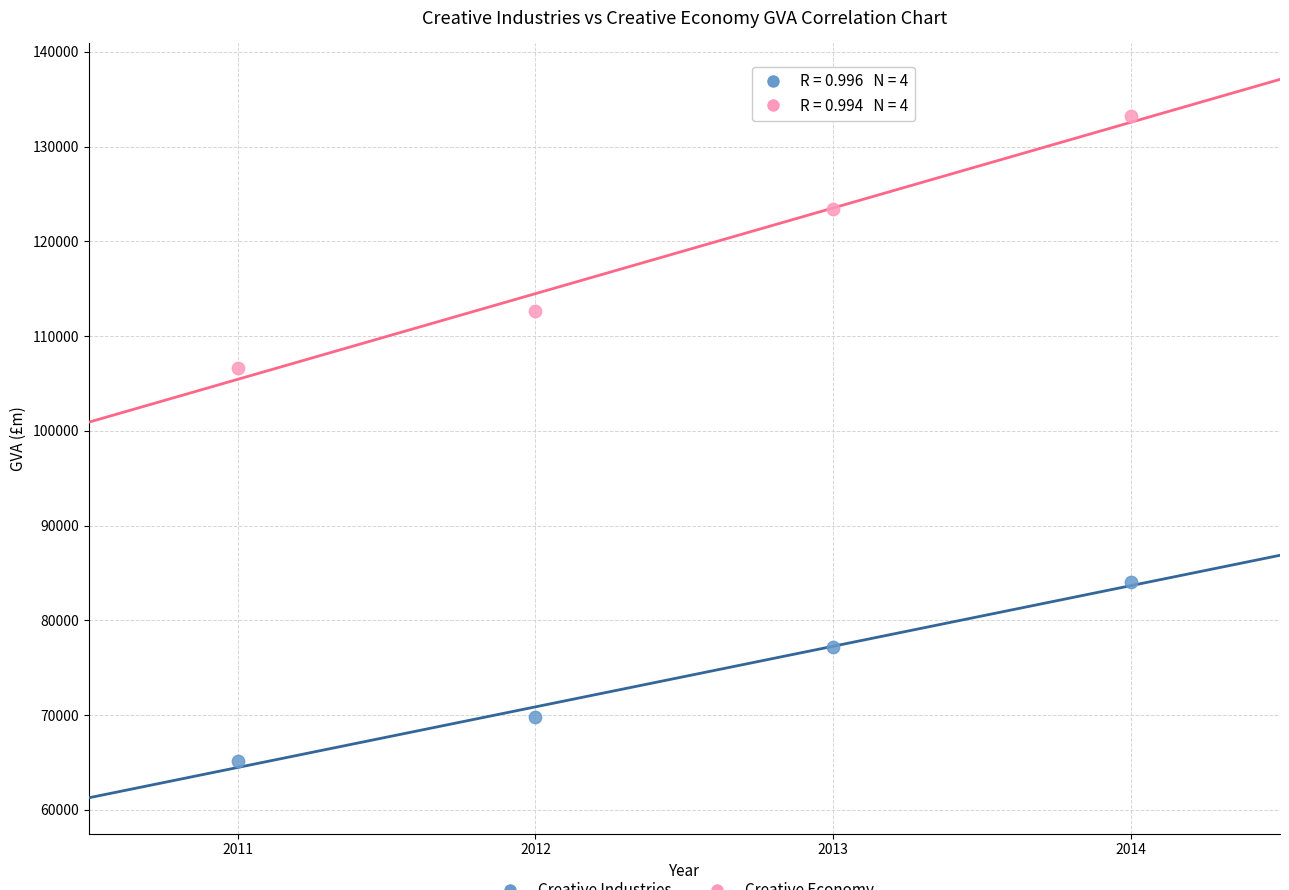

Across all series, what Y value is closest to 99229?

106685.7